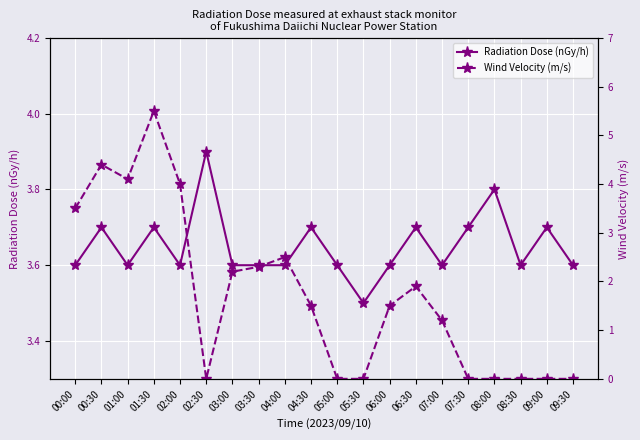

In Radiation Dose (nGy/h), how many points are higher than both neighbors (excluding endpoints)?

7